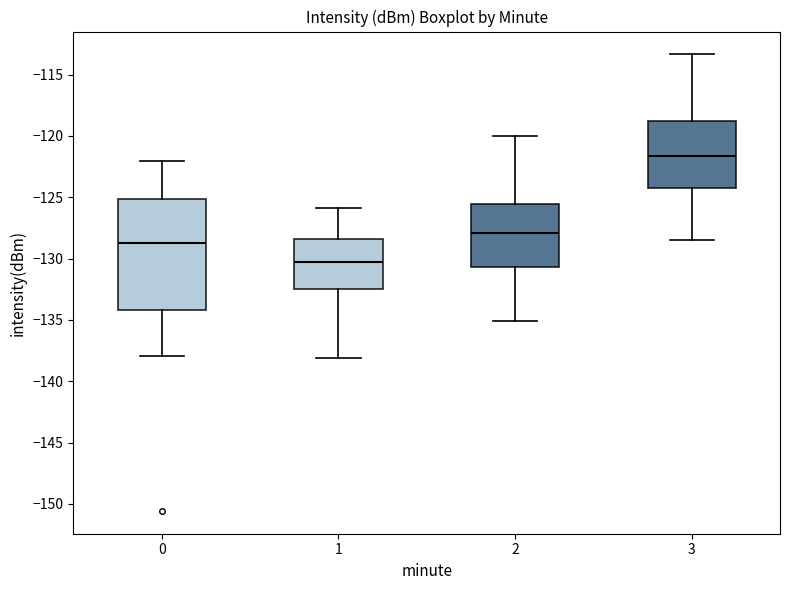

Which box is the tallest, from its lower edge to its upper edge?

0